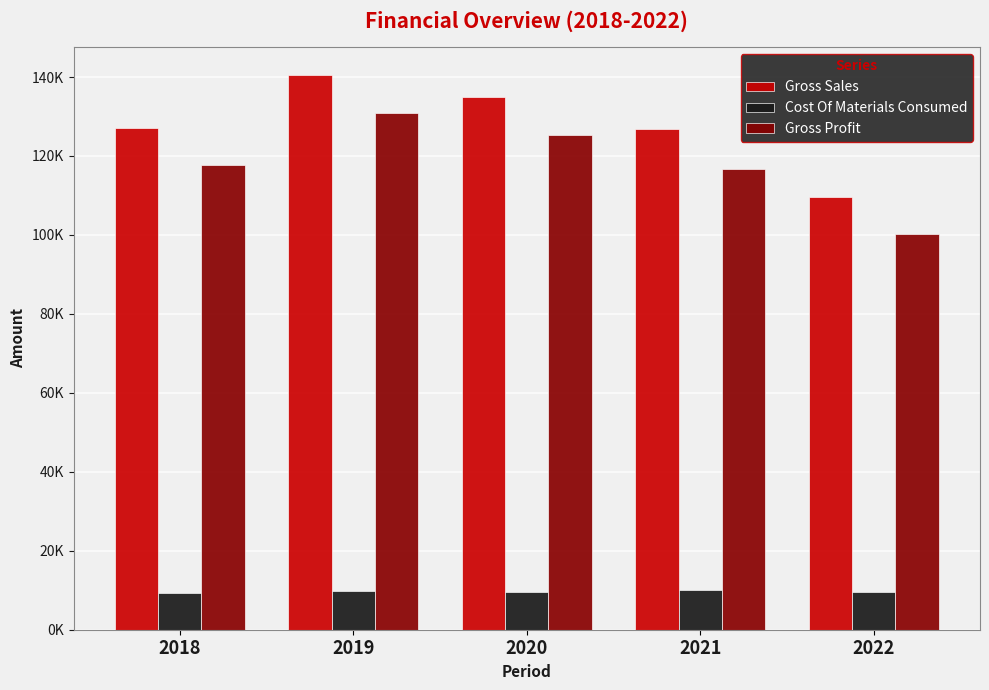

What is the difference between the maximum and minimum values in the Cost Of Materials Consumed series?

777.6